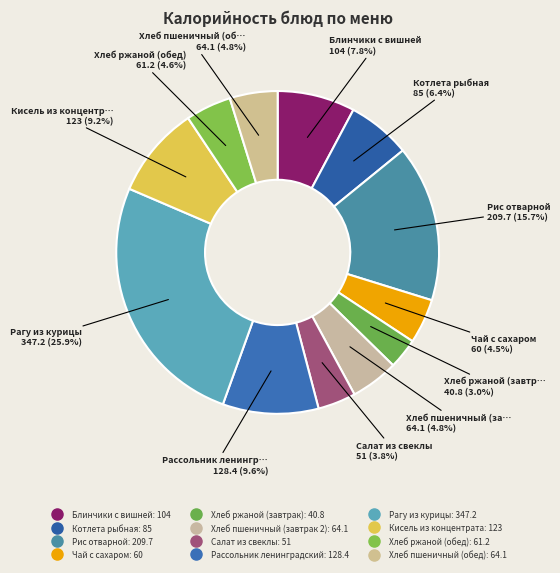

How many slices are in this pie chart?

12